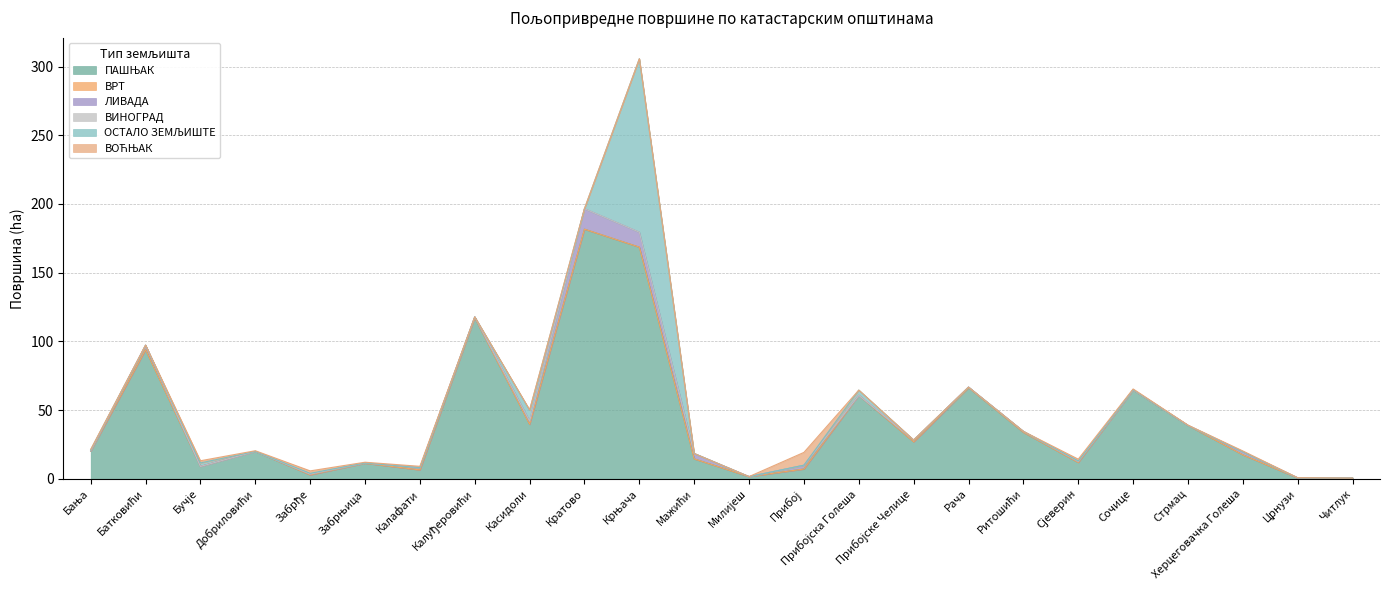

What is the average value of the ОСТАЛО ЗЕМЉИШТЕ series?

5.9